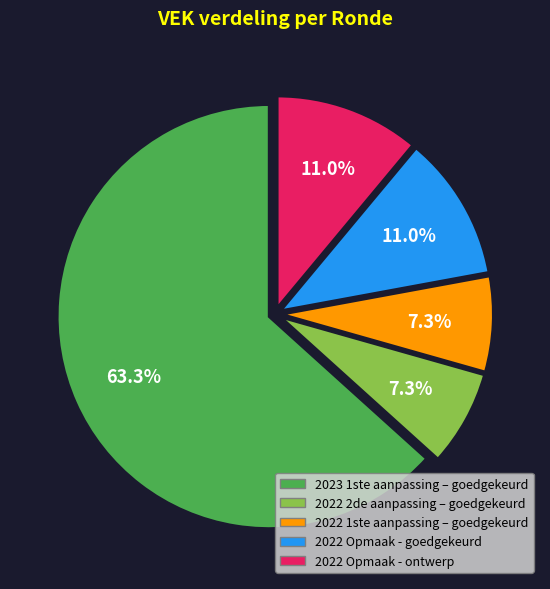

Is there any slice that represents more than half of the pie?

Yes